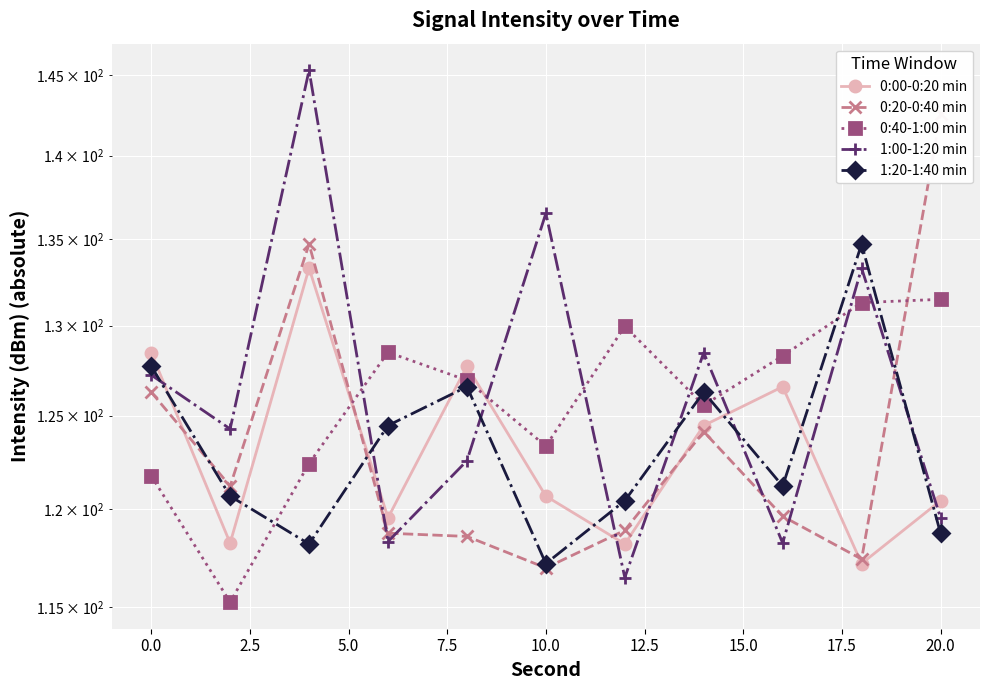

The 0:20-0:40 min series shows 59.4 at 17.5. True or false?

False